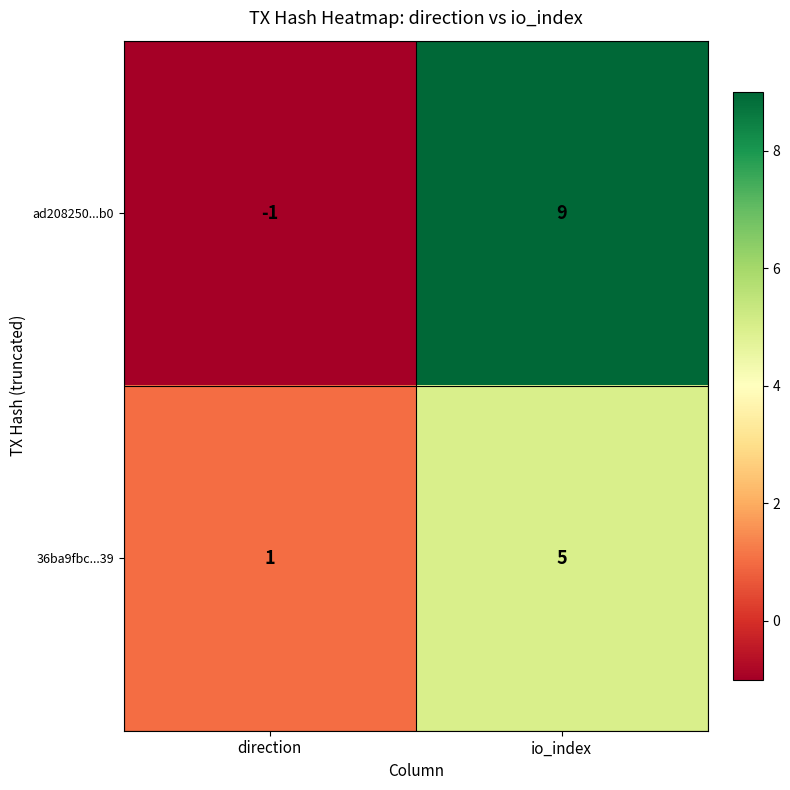

At which category is the sum across all series the highest?

io_index